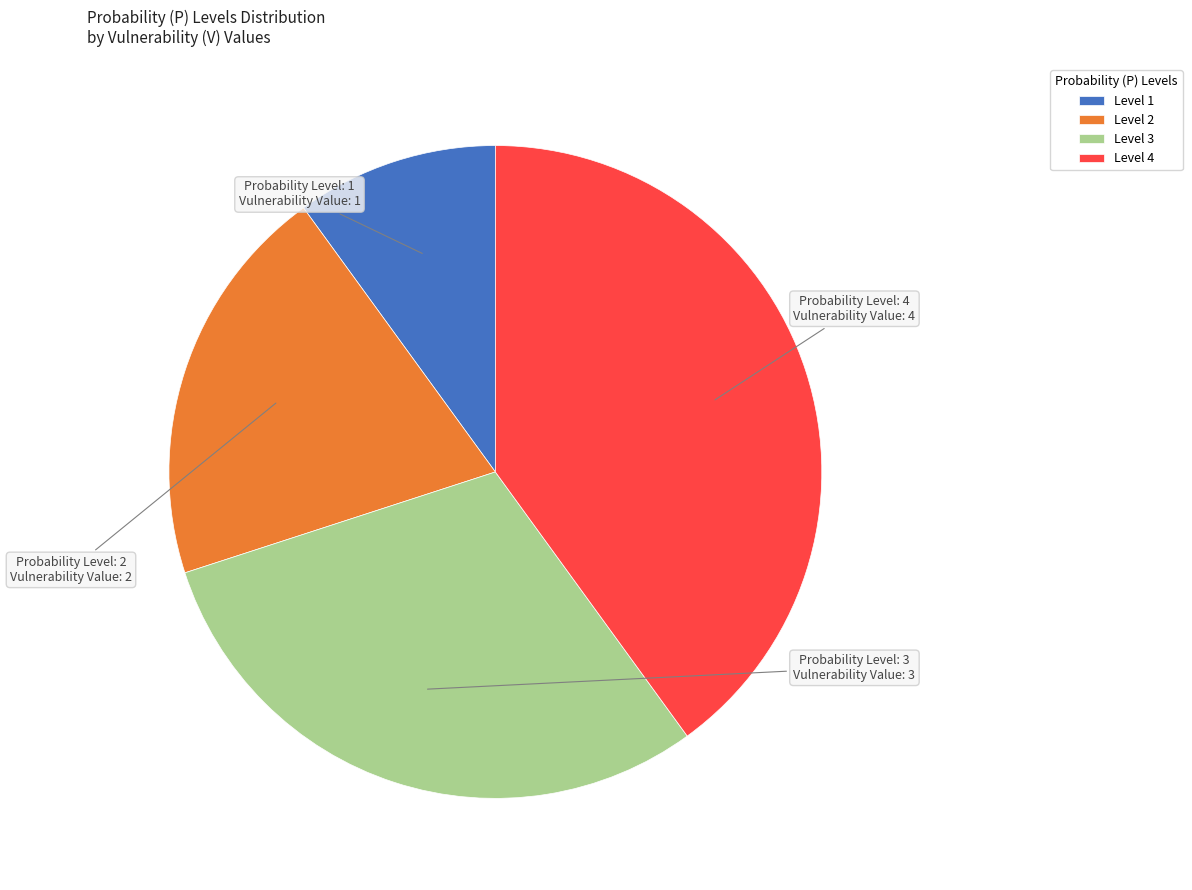

The Level 1 slice represents 1% of the pie. True or false?

False